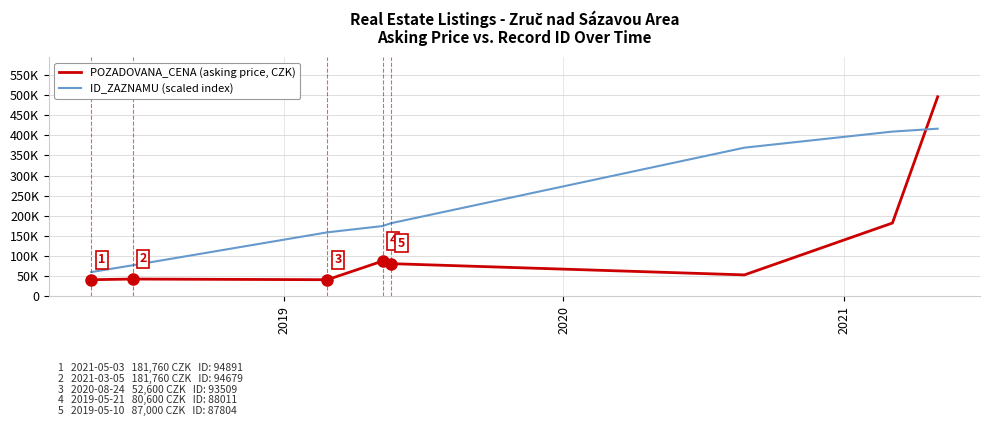

Does the chart have visible grid lines?

Yes